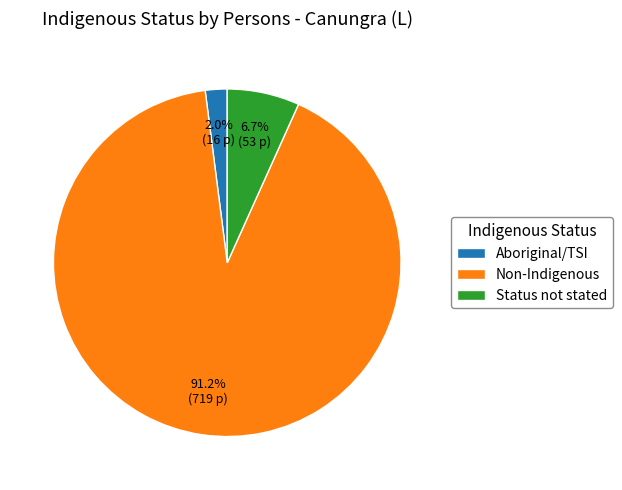

Is Non-Indigenous the majority of the pie?

Yes